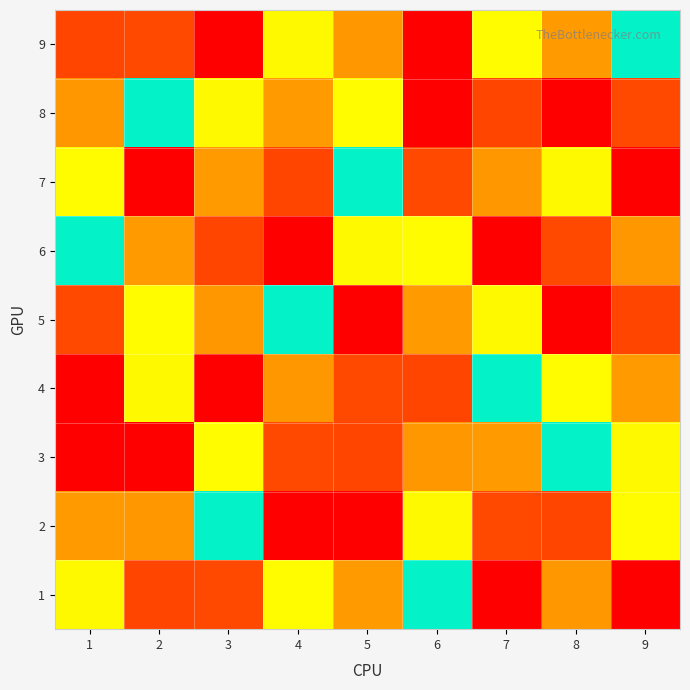

Count the number of data series in this chart.

9